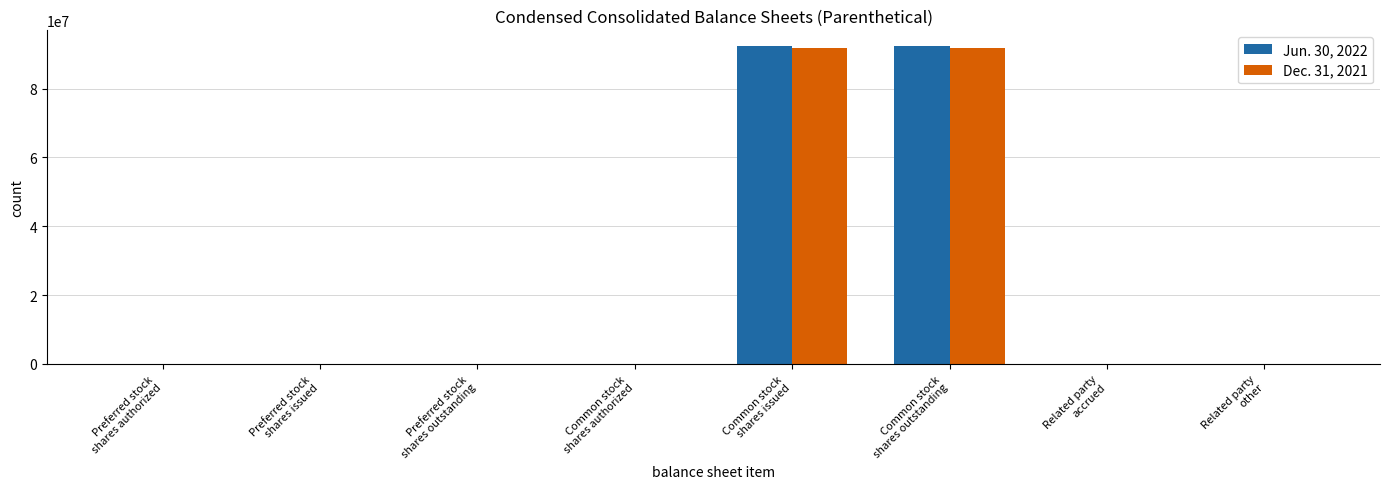

What is the average value of the Dec. 31, 2021 series?

22976315